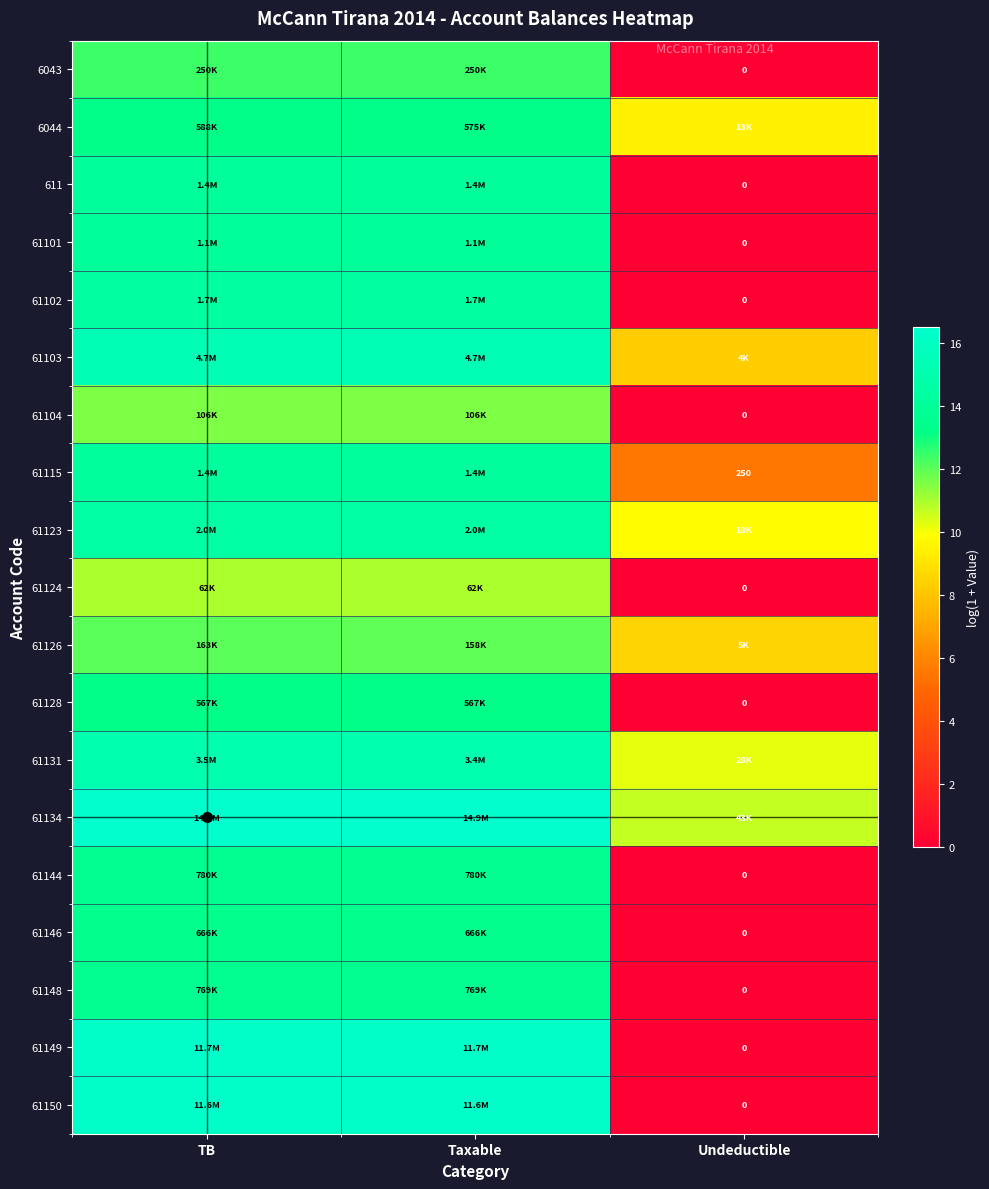

Which series has the largest total across all categories?

61134